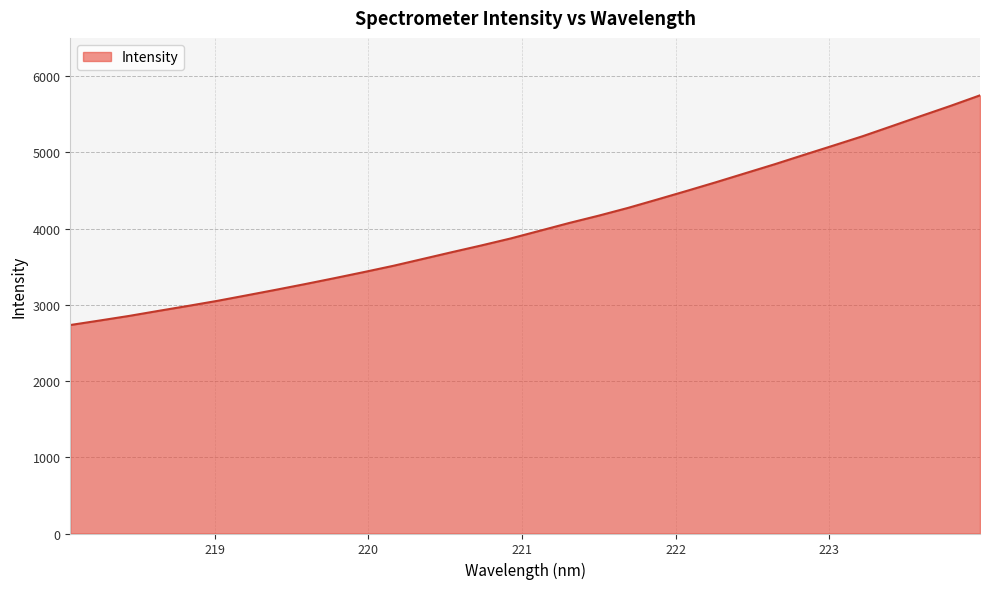

What is the difference between the maximum and minimum values?

3012.3